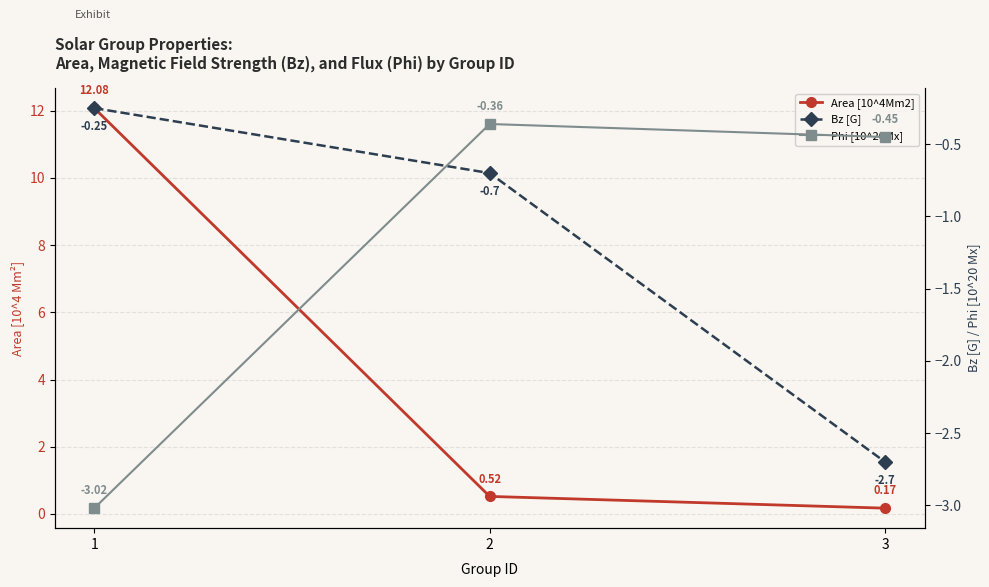

What is the sum of the Area [10^4Mm2] values at 3 and 1?

12.2